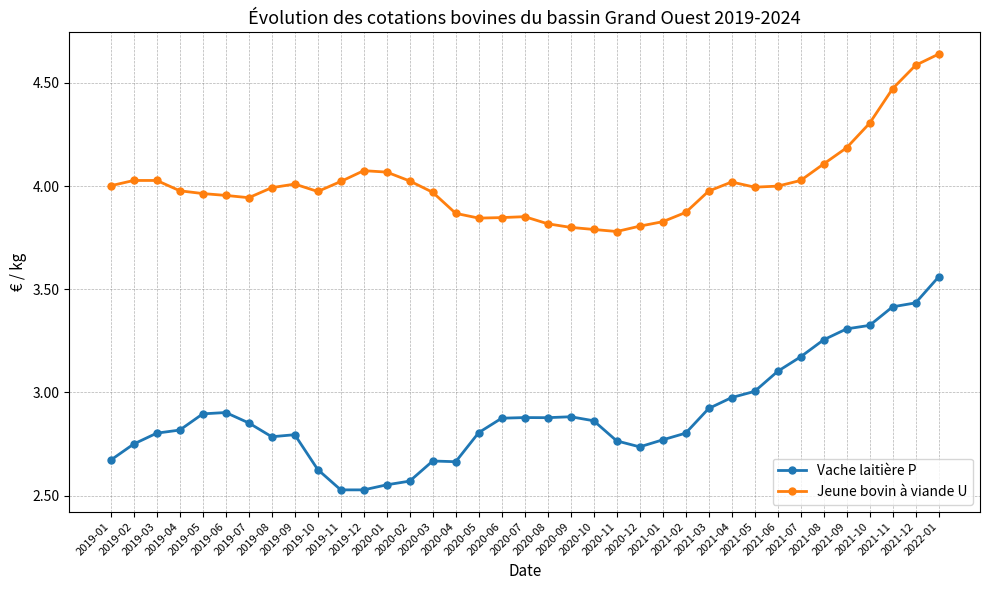

How many categories are shown in the chart?

37